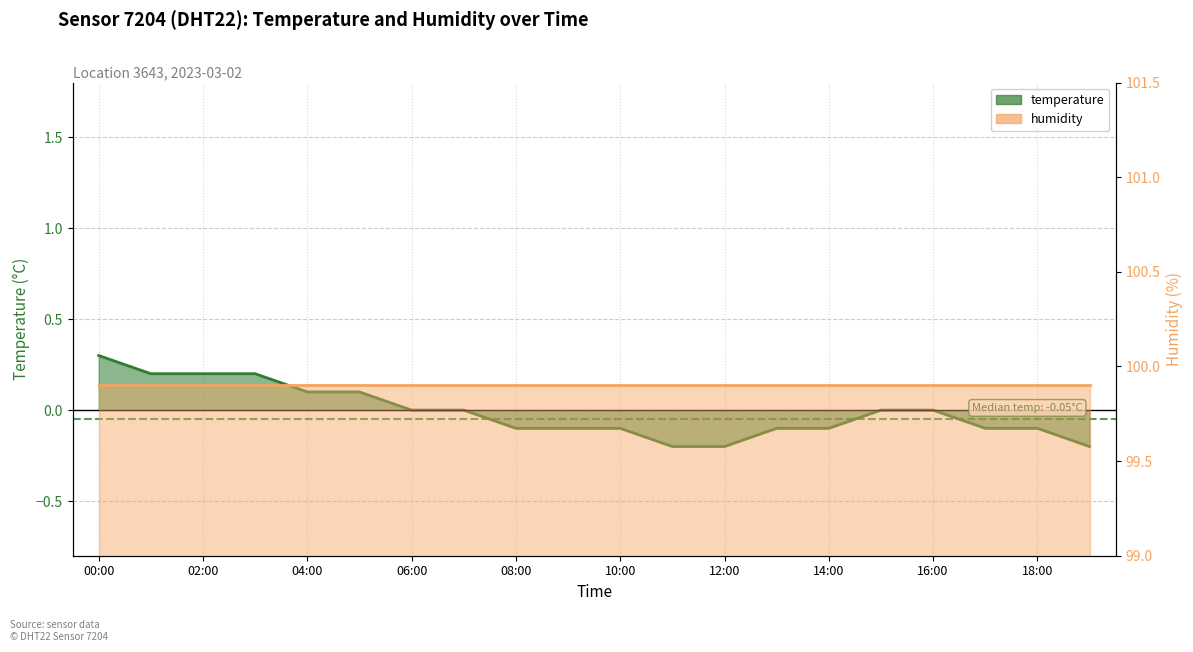

The value at 03:00 is 0.3. True or false?

False